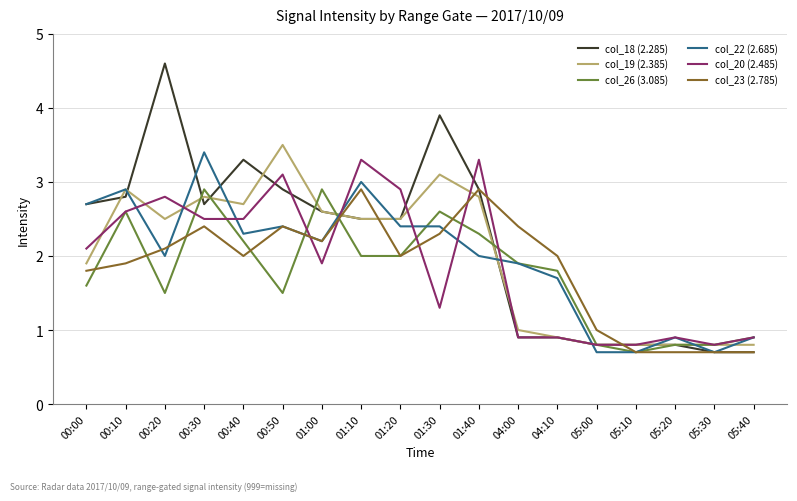

The col_22 (2.685) series shows 1.2 at 01:40. True or false?

False